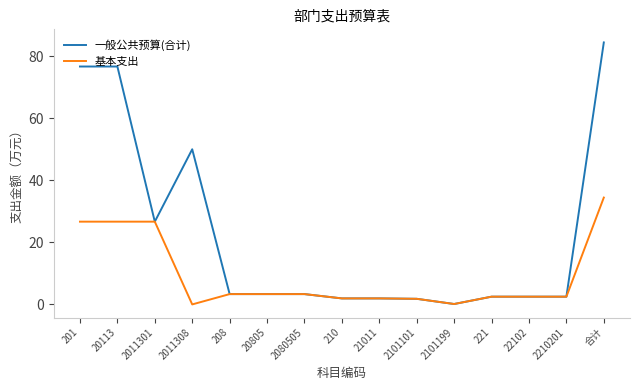

What is the approximate value of 一般公共预算(合计) at 2080505?

3.3